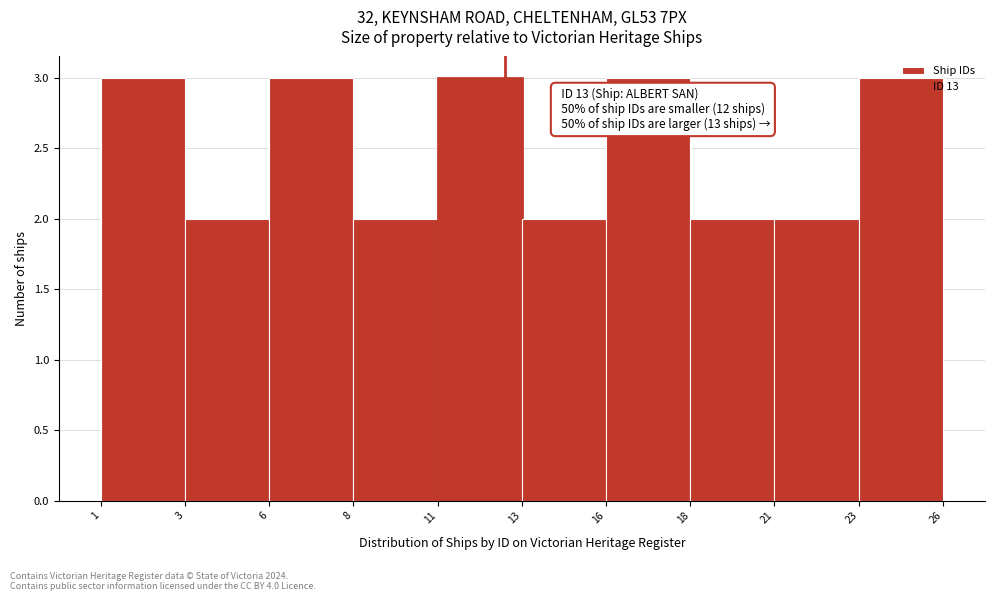

What is the ratio of the value at 13 to the value at 23?

0.7